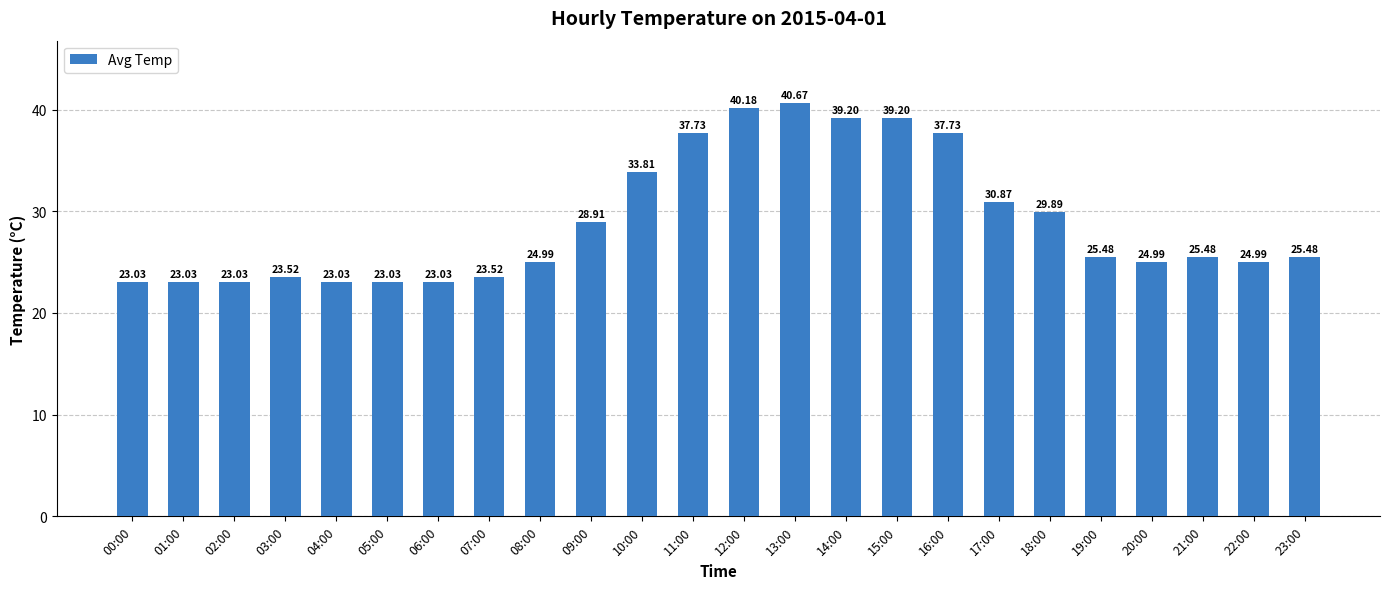

What is the difference between the values at 10:00 and 12:00?

6.4